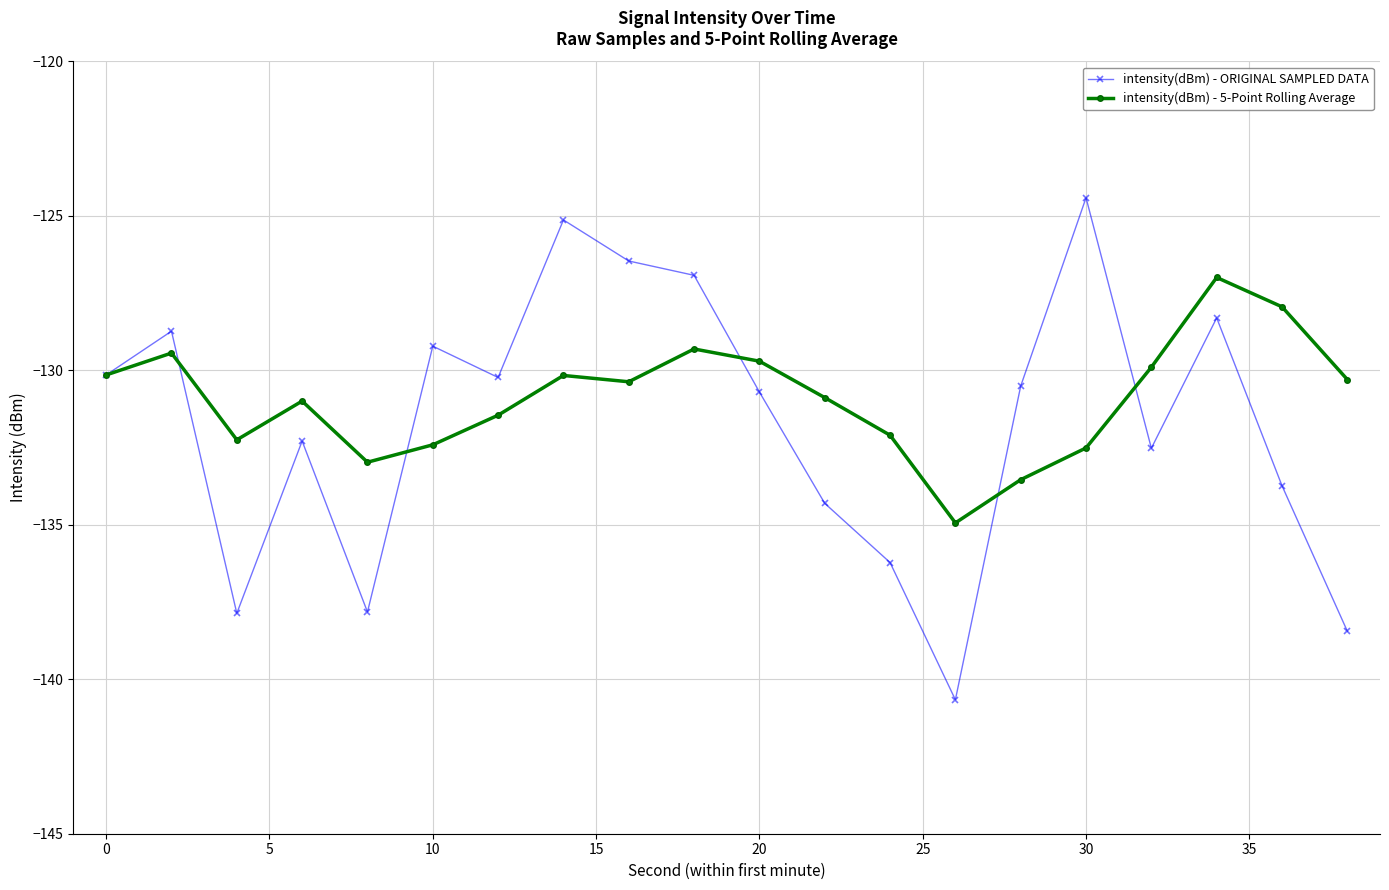

Which series has the largest range (max minus min)?

intensity(dBm) - ORIGINAL SAMPLED DATA